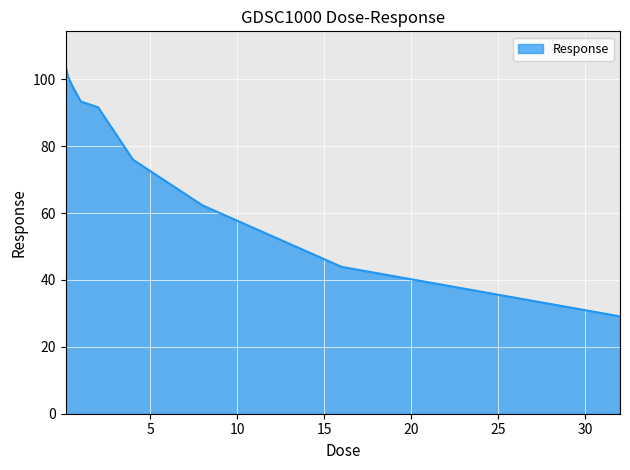

What is the maximum value shown in the chart?

103.9